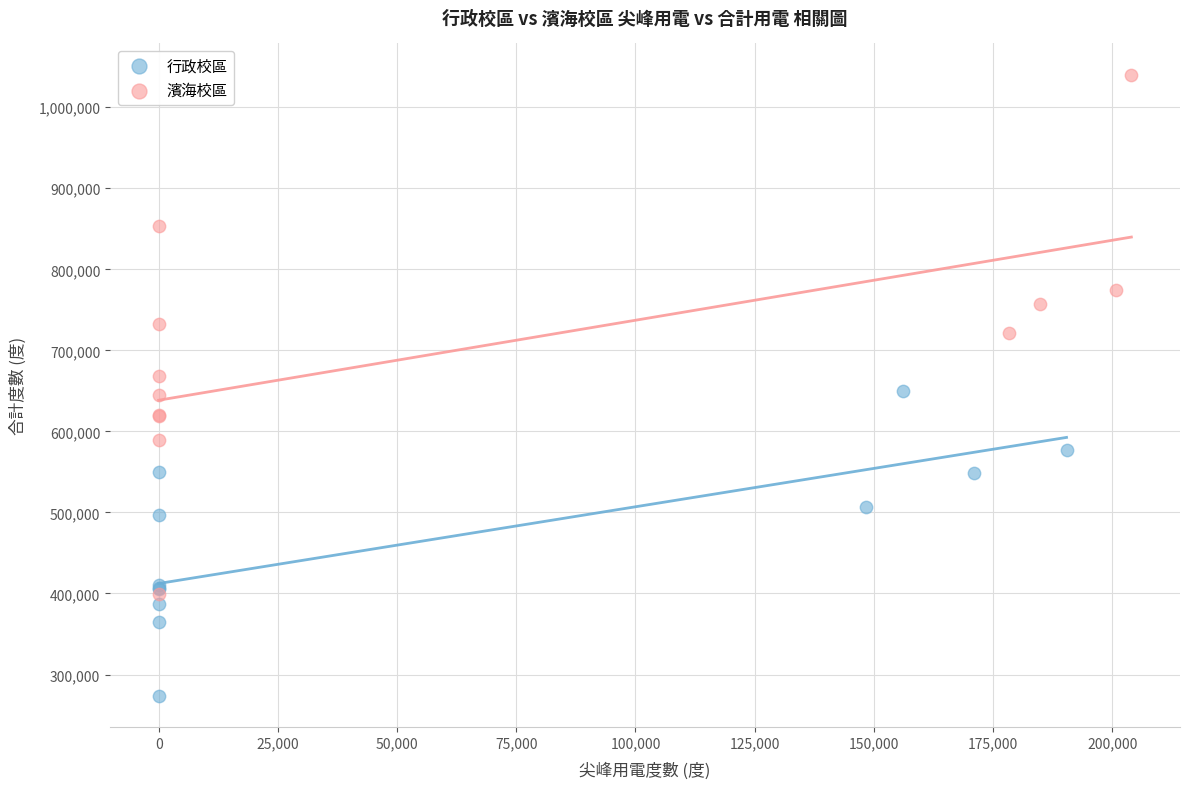

Which series contains the lowest Y value?

行政校區